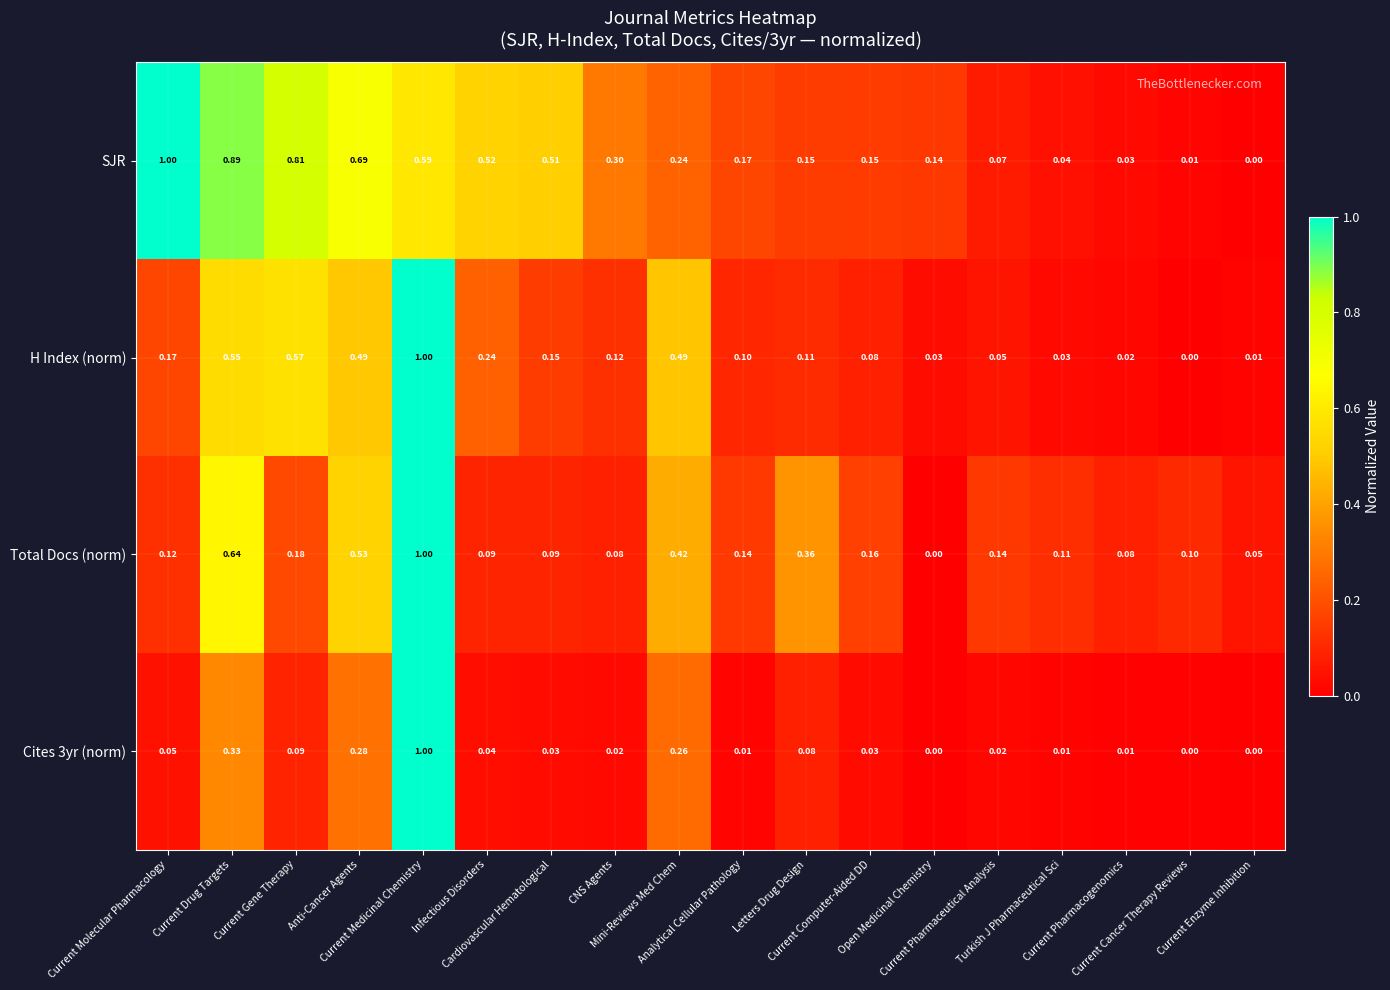

Reading left to right, transcribe all the data shown in this chart.

SJR: Current Molecular Pharmacology=1.0	Current Drug Targets=0.9	Current Gene Therapy=0.8	Anti-Cancer Agents=0.7	Current Medicinal Chemistry=0.6	Infectious Disorders=0.5	Cardiovascular Hematological=0.5	CNS Agents=0.3	Mini-Reviews Med Chem=0.2	Analytical Cellular Pathology=0.2	Letters Drug Design=0.1	Current Computer-Aided DD=0.1	Open Medicinal Chemistry=0.1	Current Pharmaceutical Analysis=0.1	Turkish J Pharmaceutical Sci=0.0	Current Pharmacogenomics=0.0	Current Cancer Therapy Reviews=0.0	Current Enzyme Inhibition=0.0
H Index (norm): Current Molecular Pharmacology=0.2	Current Drug Targets=0.6	Current Gene Therapy=0.6	Anti-Cancer Agents=0.5	Current Medicinal Chemistry=1.0	Infectious Disorders=0.2	Cardiovascular Hematological=0.1	CNS Agents=0.1	Mini-Reviews Med Chem=0.5	Analytical Cellular Pathology=0.1	Letters Drug Design=0.1	Current Computer-Aided DD=0.1	Open Medicinal Chemistry=0.0	Current Pharmaceutical Analysis=0.1	Turkish J Pharmaceutical Sci=0.0	Current Pharmacogenomics=0.0	Current Cancer Therapy Reviews=0.0	Current Enzyme Inhibition=0.0
Total Docs (norm): Current Molecular Pharmacology=0.1	Current Drug Targets=0.6	Current Gene Therapy=0.2	Anti-Cancer Agents=0.5	Current Medicinal Chemistry=1.0	Infectious Disorders=0.1	Cardiovascular Hematological=0.1	CNS Agents=0.1	Mini-Reviews Med Chem=0.4	Analytical Cellular Pathology=0.1	Letters Drug Design=0.4	Current Computer-Aided DD=0.2	Open Medicinal Chemistry=0.0	Current Pharmaceutical Analysis=0.1	Turkish J Pharmaceutical Sci=0.1	Current Pharmacogenomics=0.1	Current Cancer Therapy Reviews=0.1	Current Enzyme Inhibition=0.1
Cites 3yr (norm): Current Molecular Pharmacology=0.1	Current Drug Targets=0.3	Current Gene Therapy=0.1	Anti-Cancer Agents=0.3	Current Medicinal Chemistry=1.0	Infectious Disorders=0.0	Cardiovascular Hematological=0.0	CNS Agents=0.0	Mini-Reviews Med Chem=0.3	Analytical Cellular Pathology=0.0	Letters Drug Design=0.1	Current Computer-Aided DD=0.0	Open Medicinal Chemistry=0.0	Current Pharmaceutical Analysis=0.0	Turkish J Pharmaceutical Sci=0.0	Current Pharmacogenomics=0.0	Current Cancer Therapy Reviews=0.0	Current Enzyme Inhibition=0.0